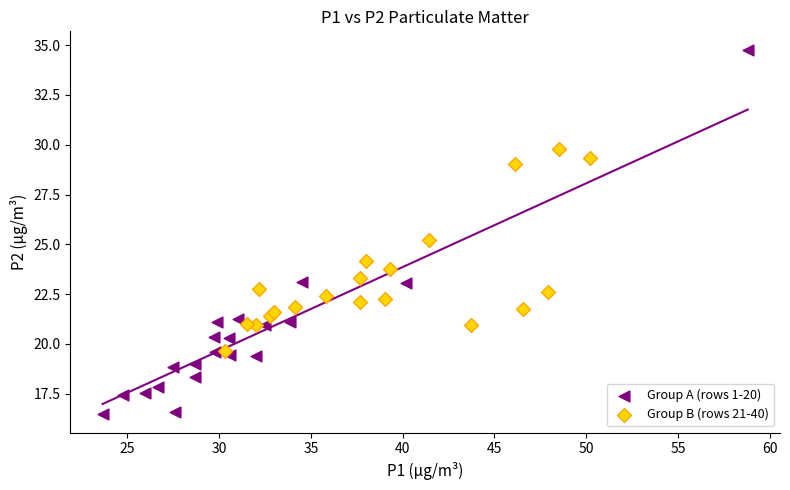

Which series contains the lowest Y value?

Group A (rows 1-20)